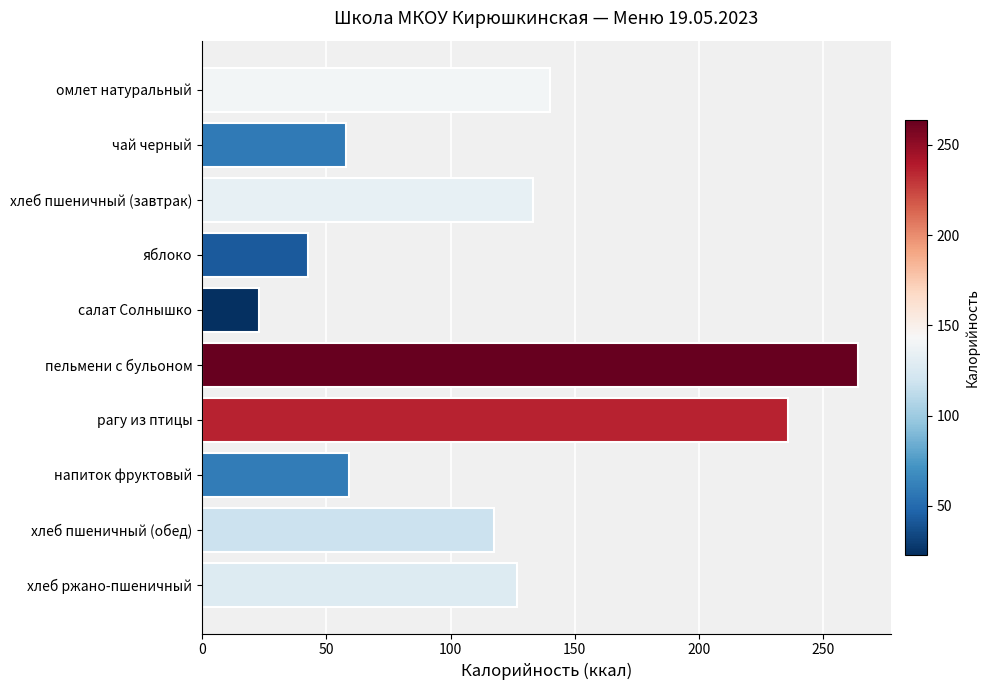

Does the chart contain any negative values?

No